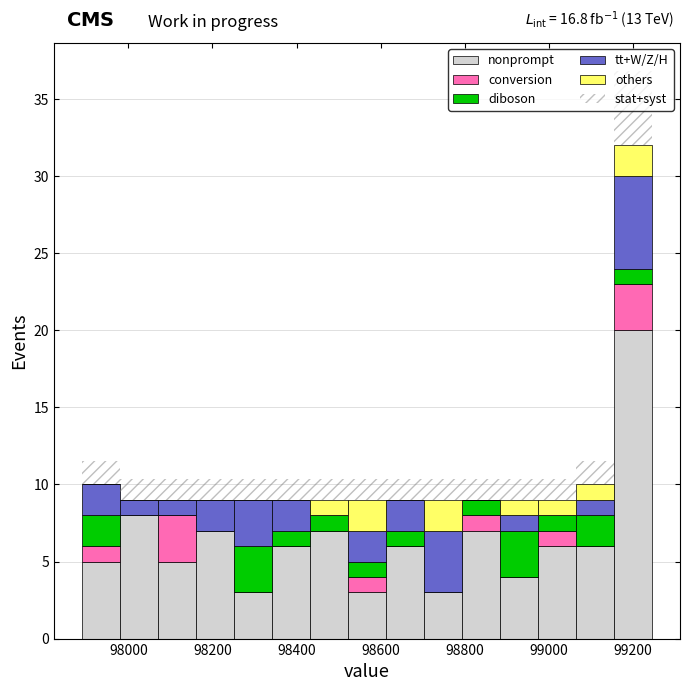

Which range on the x-axis has the tallest stacked bar (by total height)?

99160 to 99240